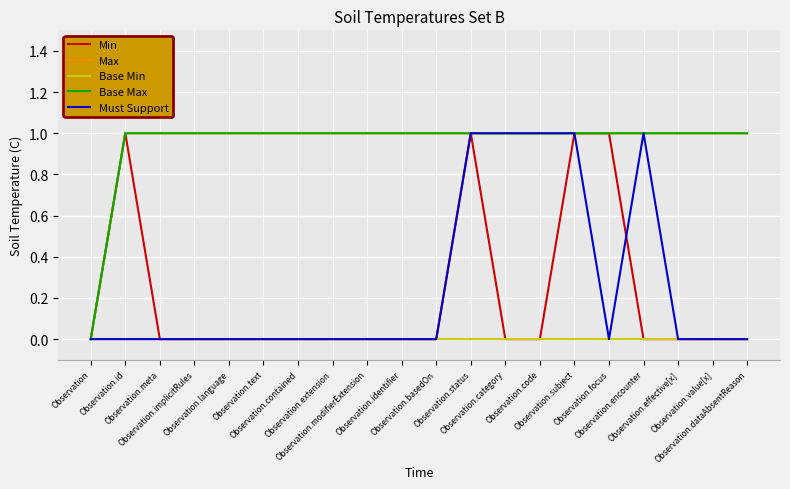

Reading right to left, transcribe all the data shown in this chart.

Min: Observation.dataAbsentReason=0	Observation.value[x]=0	Observation.effective[x]=0	Observation.encounter=0	Observation.focus=1	Observation.subject=1	Observation.code=0	Observation.category=0	Observation.status=1	Observation.basedOn=0	Observation.identifier=0	Observation.modifierExtension=0	Observation.extension=0	Observation.contained=0	Observation.text=0	Observation.language=0	Observation.implicitRules=0	Observation.meta=0	Observation.id=1	Observation=0
Max: Observation.dataAbsentReason=1	Observation.value[x]=1	Observation.effective[x]=1	Observation.encounter=1	Observation.focus=1	Observation.subject=1	Observation.code=1	Observation.category=1	Observation.status=1	Observation.basedOn=1	Observation.identifier=1	Observation.modifierExtension=1	Observation.extension=1	Observation.contained=1	Observation.text=1	Observation.language=1	Observation.implicitRules=1	Observation.meta=1	Observation.id=1	Observation=0
Base Min: Observation.dataAbsentReason=0	Observation.value[x]=0	Observation.effective[x]=0	Observation.encounter=0	Observation.focus=0	Observation.subject=0	Observation.code=0	Observation.category=0	Observation.status=0	Observation.basedOn=0	Observation.identifier=0	Observation.modifierExtension=0	Observation.extension=0	Observation.contained=0	Observation.text=0	Observation.language=0	Observation.implicitRules=0	Observation.meta=0	Observation.id=0	Observation=0
Base Max: Observation.dataAbsentReason=1	Observation.value[x]=1	Observation.effective[x]=1	Observation.encounter=1	Observation.focus=1	Observation.subject=1	Observation.code=1	Observation.category=1	Observation.status=1	Observation.basedOn=1	Observation.identifier=1	Observation.modifierExtension=1	Observation.extension=1	Observation.contained=1	Observation.text=1	Observation.language=1	Observation.implicitRules=1	Observation.meta=1	Observation.id=1	Observation=0
Must Support: Observation.dataAbsentReason=0	Observation.value[x]=0	Observation.effective[x]=0	Observation.encounter=1	Observation.focus=0	Observation.subject=1	Observation.code=1	Observation.category=1	Observation.status=1	Observation.basedOn=0	Observation.identifier=0	Observation.modifierExtension=0	Observation.extension=0	Observation.contained=0	Observation.text=0	Observation.language=0	Observation.implicitRules=0	Observation.meta=0	Observation.id=0	Observation=0